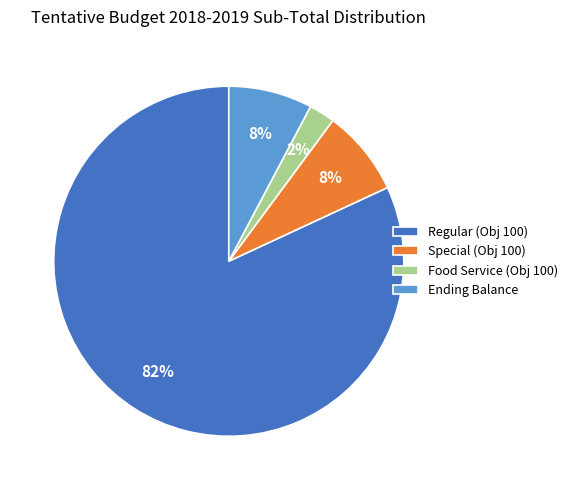

To the nearest percent, what percentage of the pie is Food Service (Obj 100)?

2%